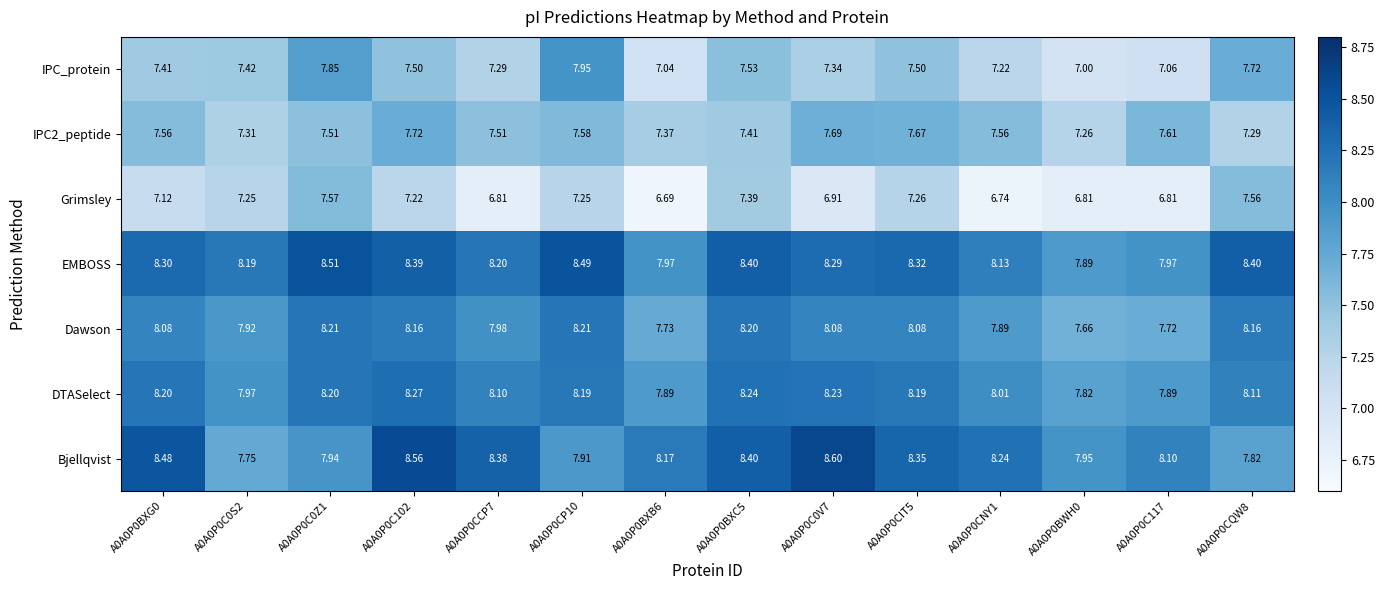

Which series has the largest total across all categories?

EMBOSS